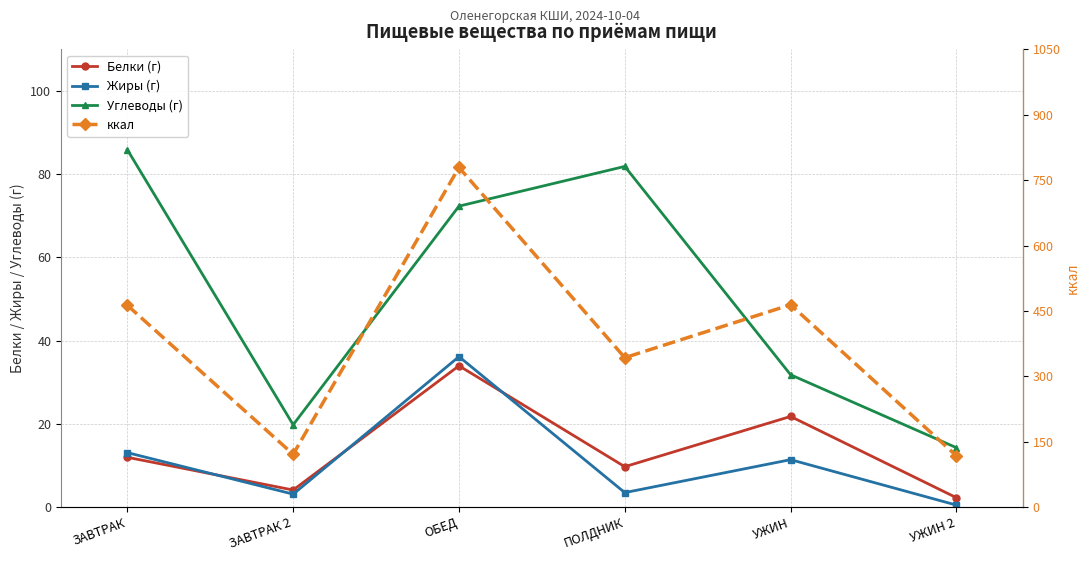

What is the total value across all series at ЗАВТРАК 2?

147.8